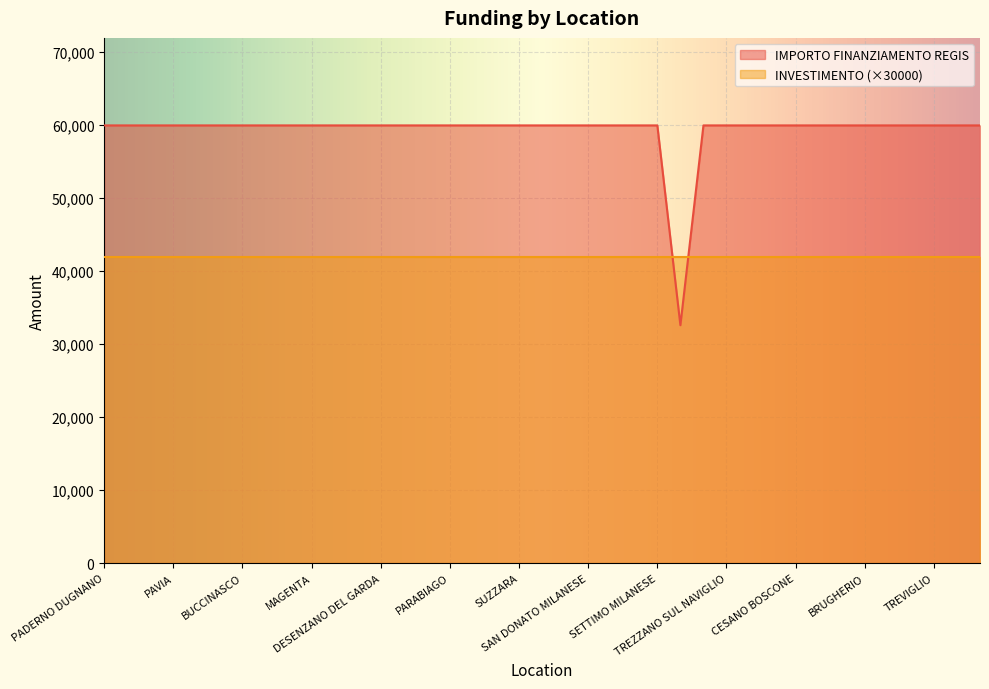

What is the difference between the maximum and minimum values?

27377